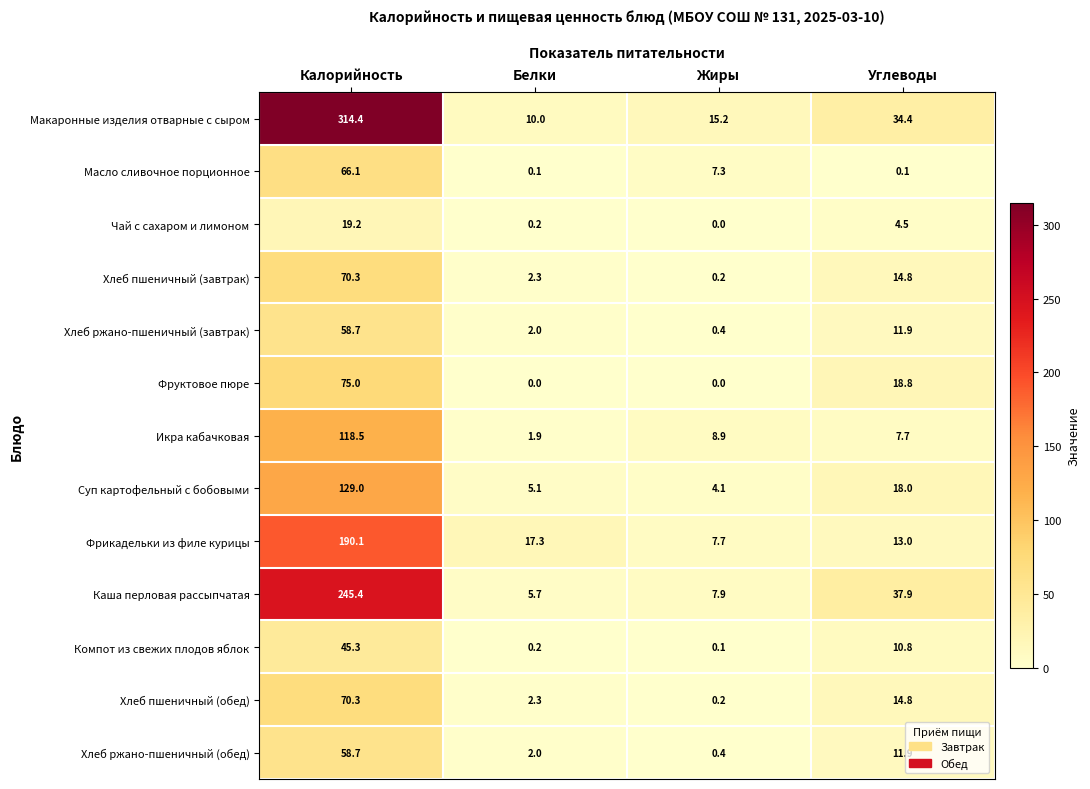

How many distinct data groups are displayed?

13